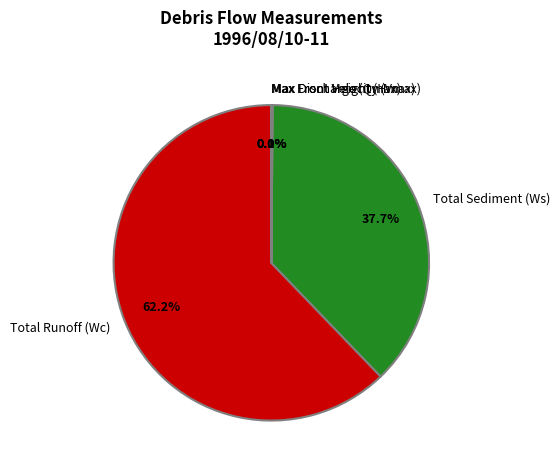

Between Total Sediment (Ws) and Total Runoff (Wc), which is larger?

Total Runoff (Wc)